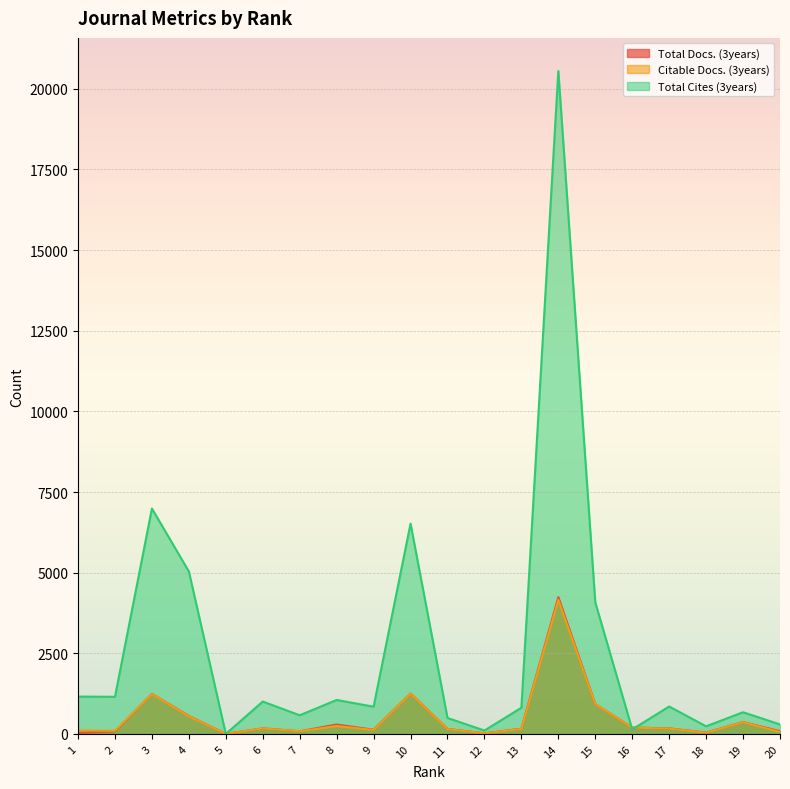

Read the Total Cites (3years) value at 15.

4081